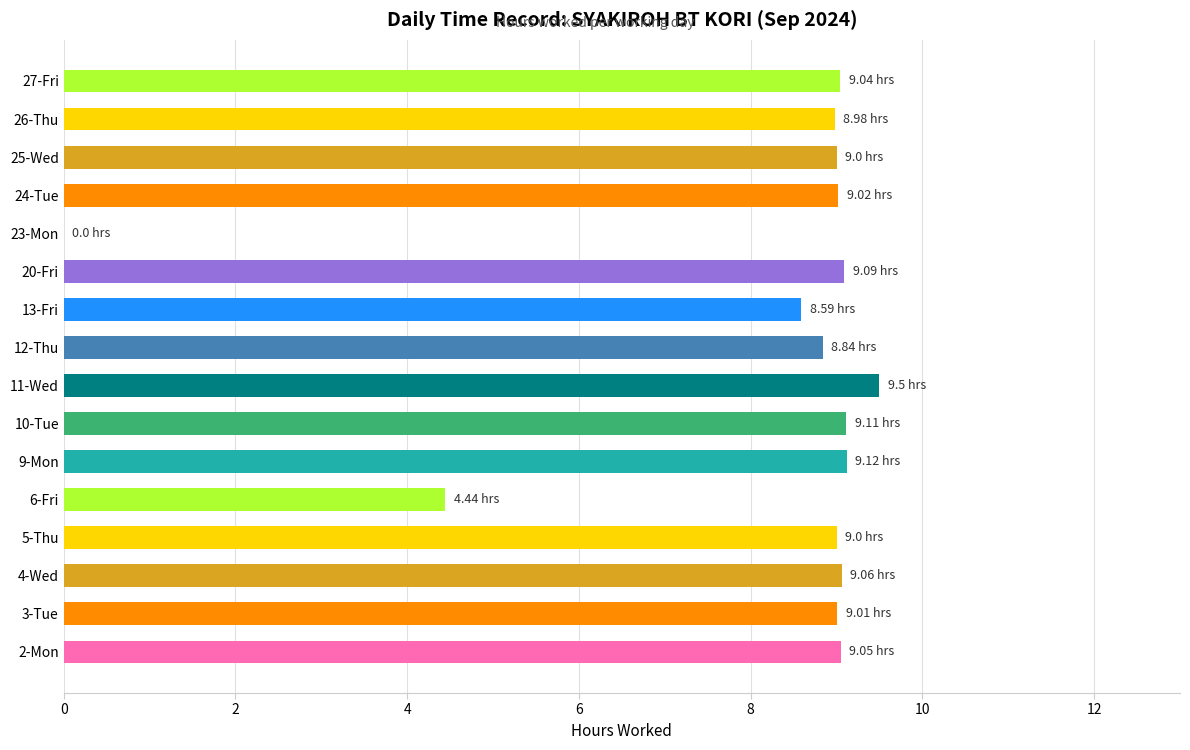

What is the ratio of the value at 13-Fri to the value at 6-Fri?

1.9